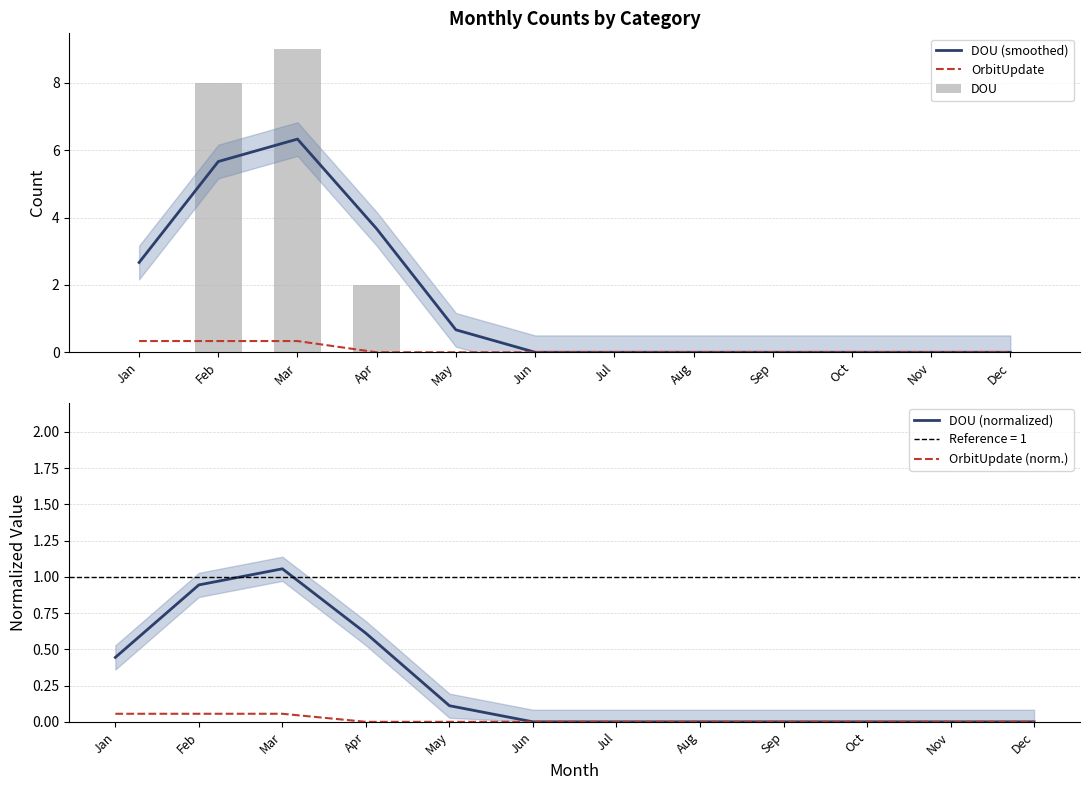

What is the maximum value shown in the chart?

9.0